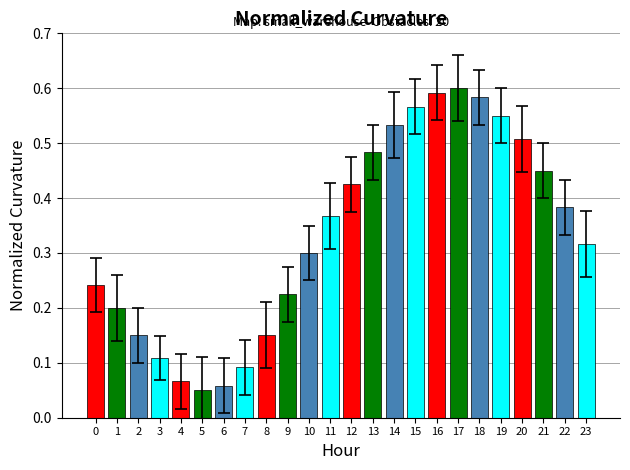

The chart shows a value of 0.6 at 16. True or false?

True